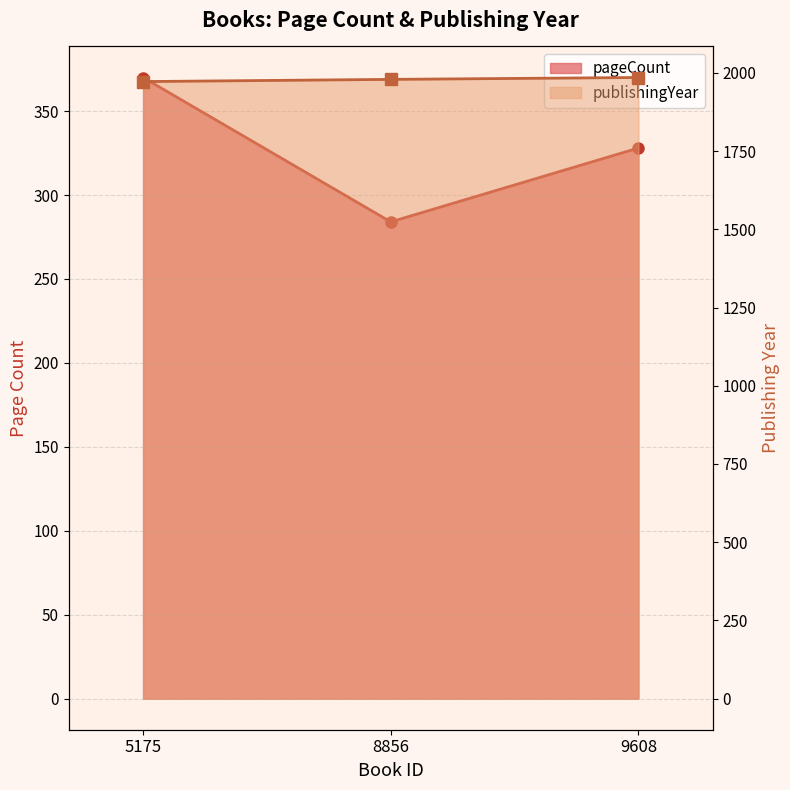

At which label does publishingYear reach its minimum?

5175